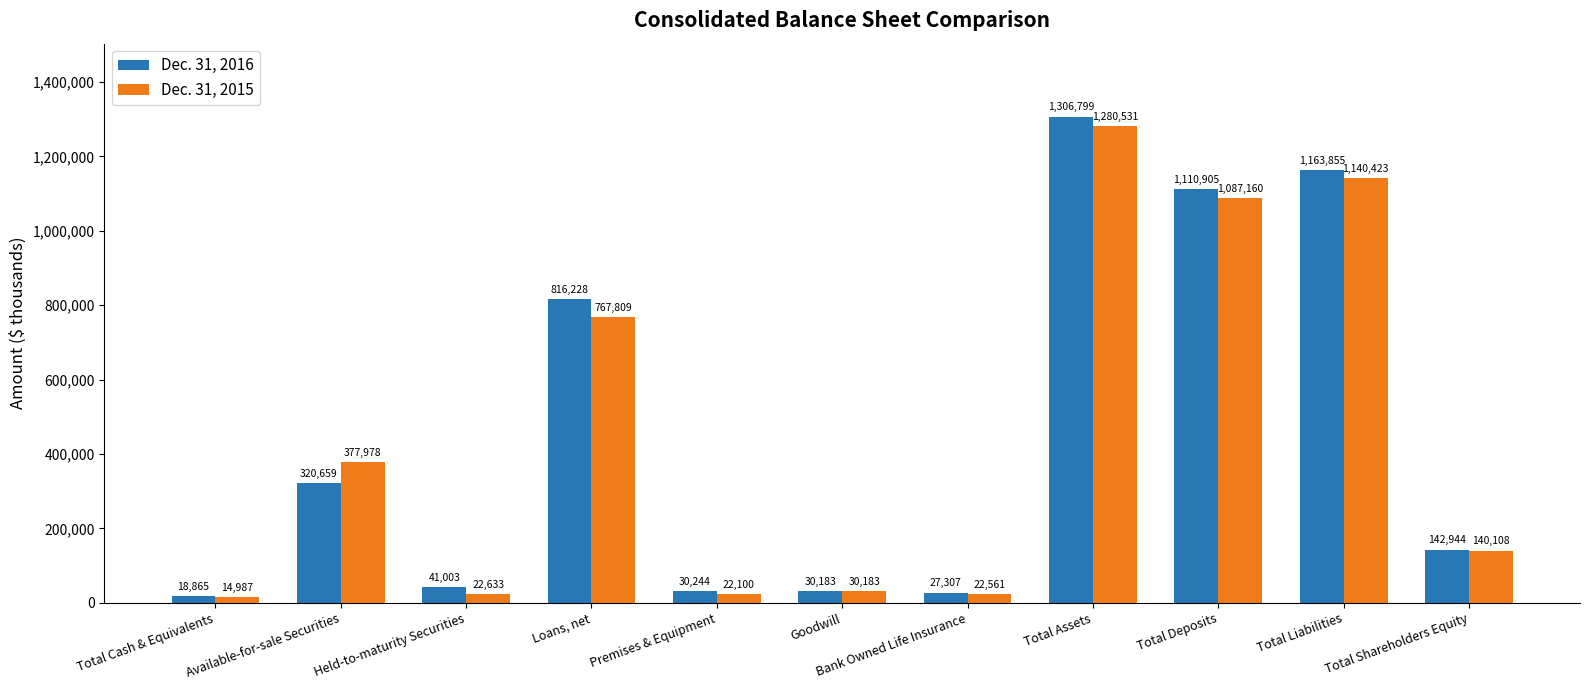

Is it true that Dec. 31, 2016 equals 740227 at Total Deposits?

False